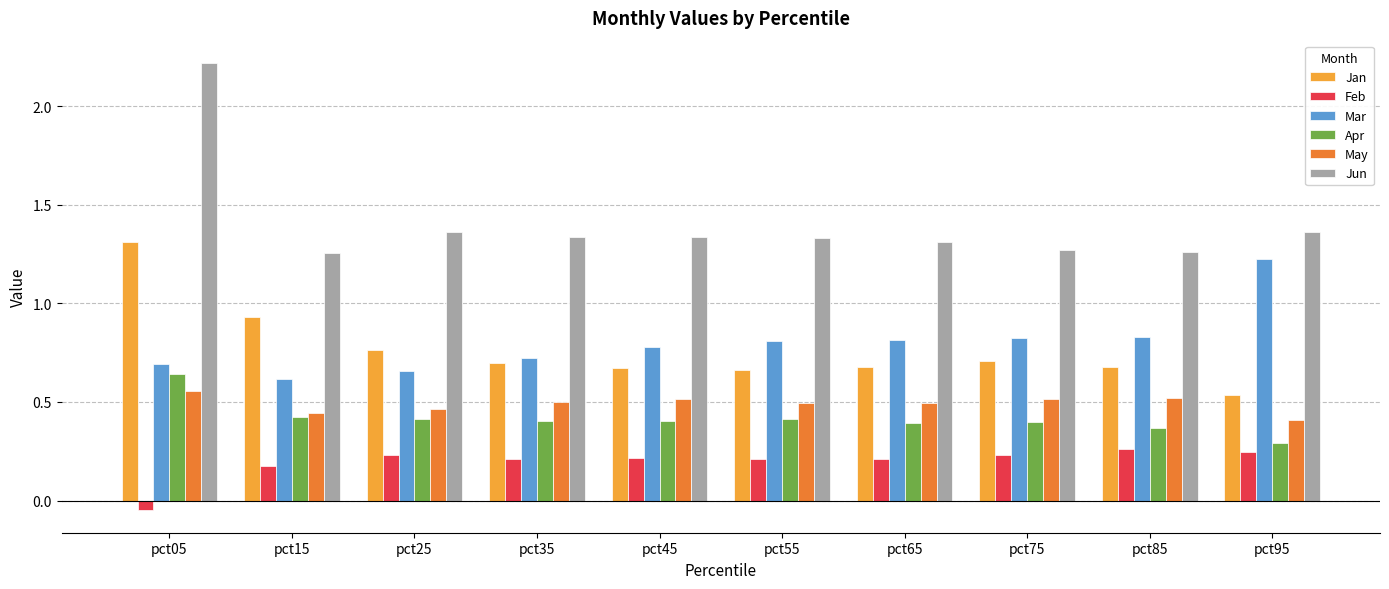

What is the sum of all Feb values?

1.9